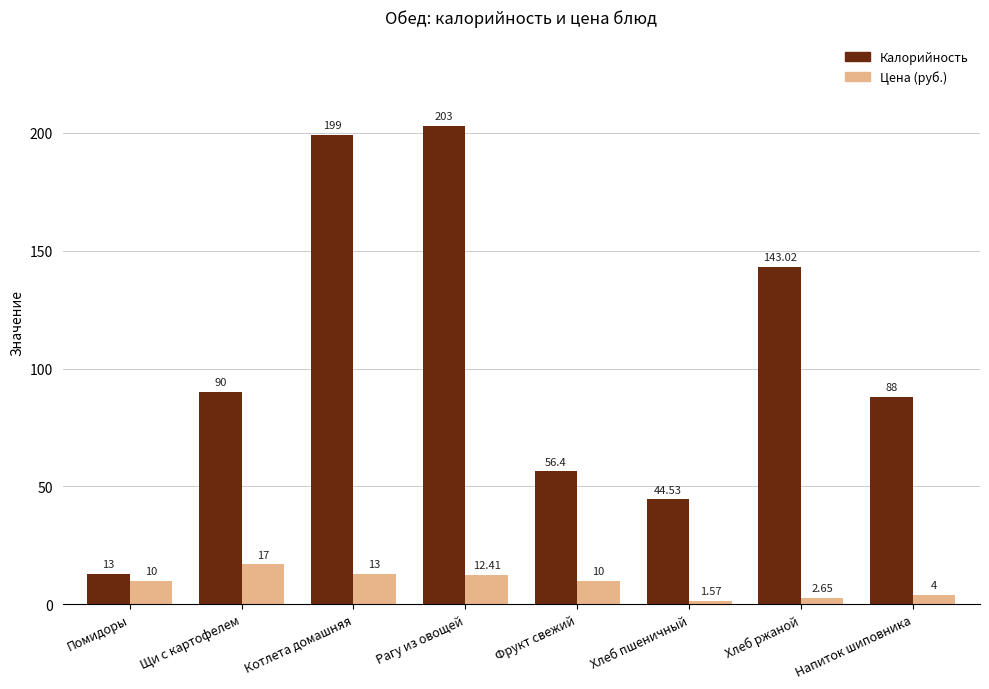

Rank the series at Хлеб ржаной from lowest to highest value.

Цена (руб.), Калорийность